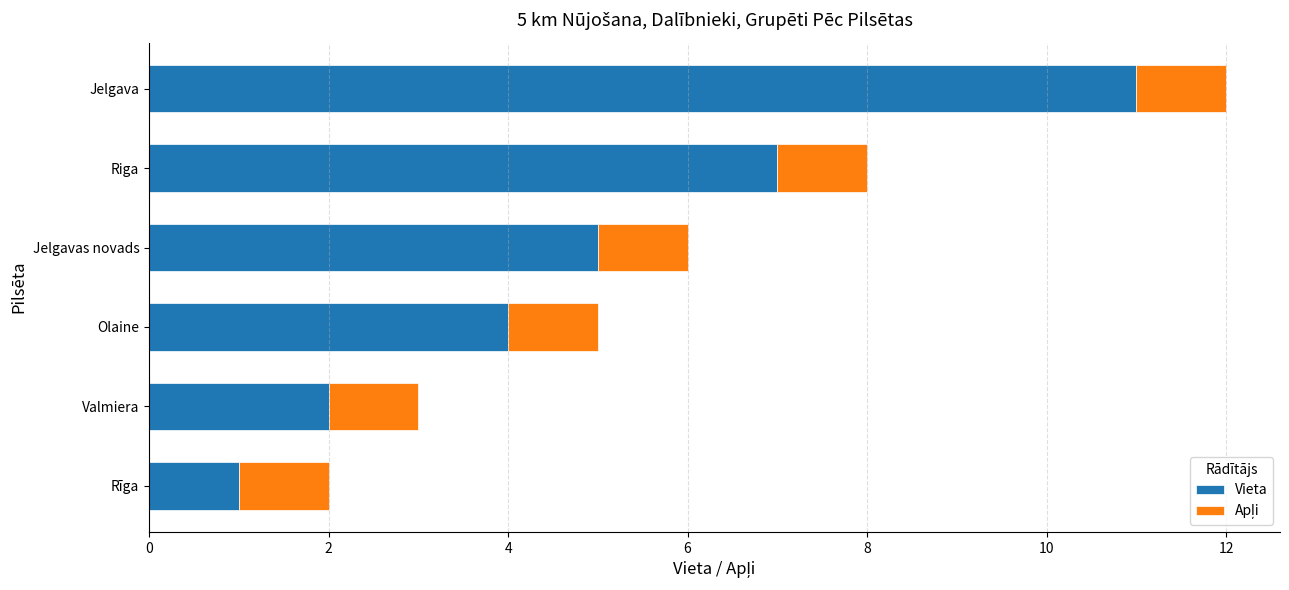

Which category has the lowest value in the Vieta series?

Rīga